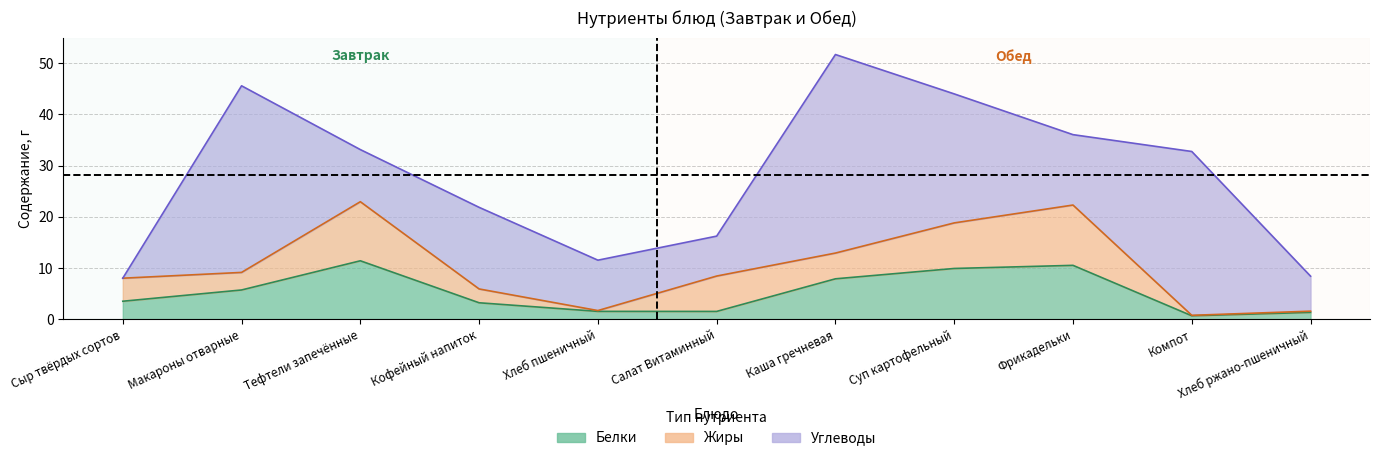

Rank the series at Суп картофельный from lowest to highest value.

Жиры, Белки, Углеводы